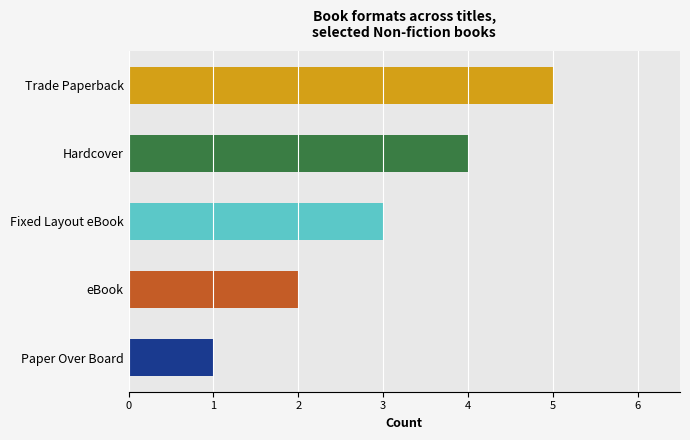

Rank the categories by value from lowest to highest.

Paper Over Board, eBook, Fixed Layout eBook, Hardcover, Trade Paperback